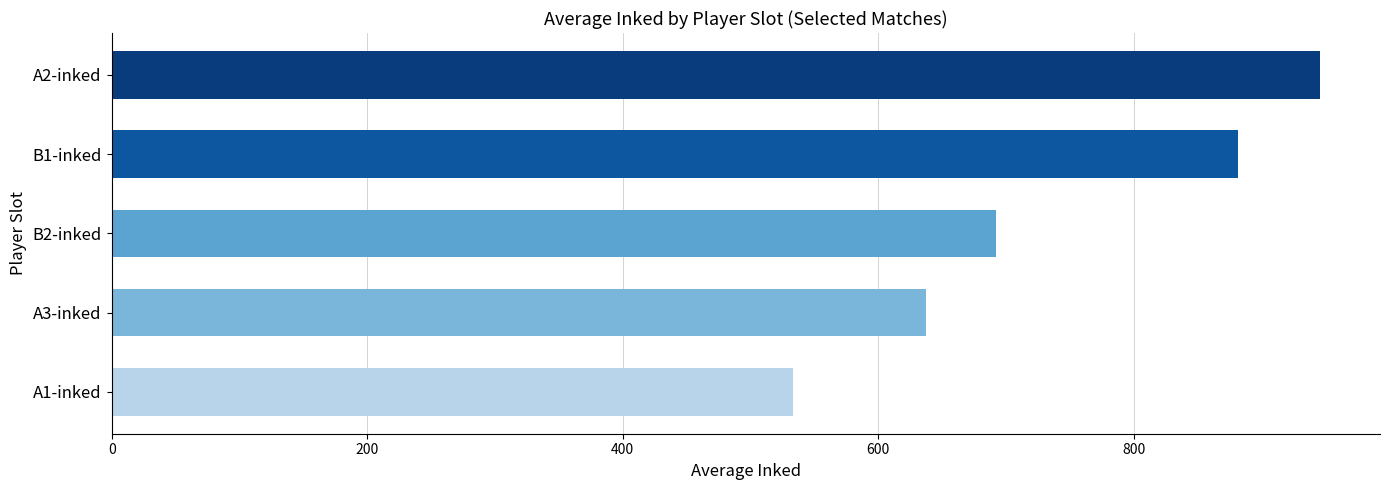

At which category does the chart reach its peak across all series?

A2-inked